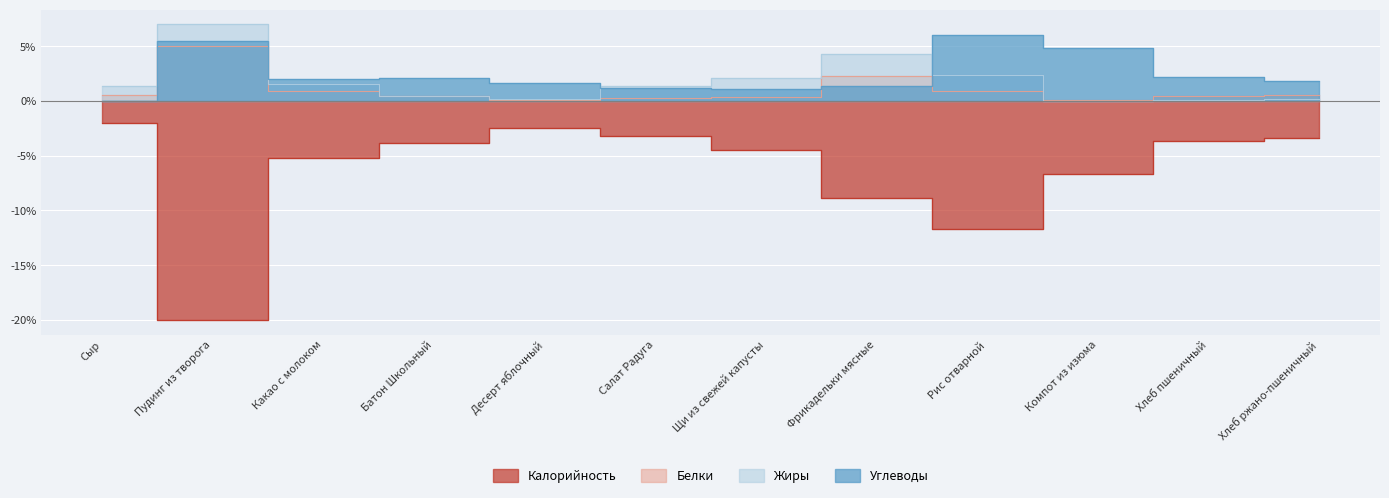

What are all the series names shown in the legend?

Калорийность, Белки, Жиры, Углеводы